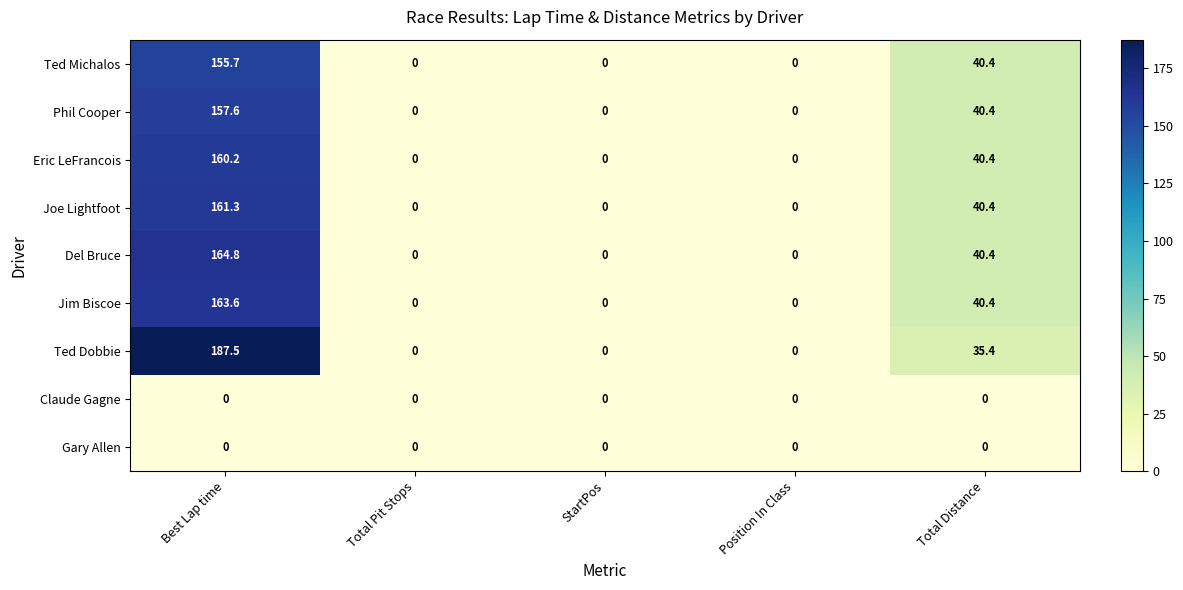

The value of Gary Allen at Total Distance is 0.0. True or false?

True